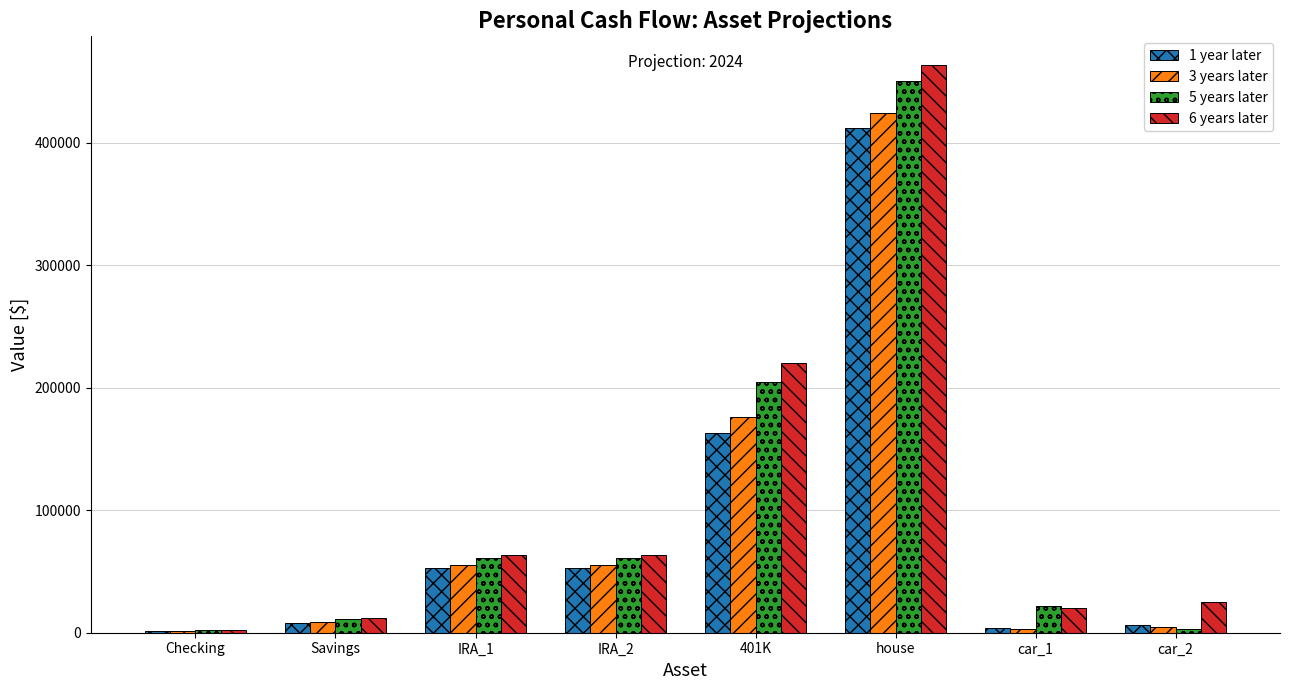

Count the number of data series in this chart.

4